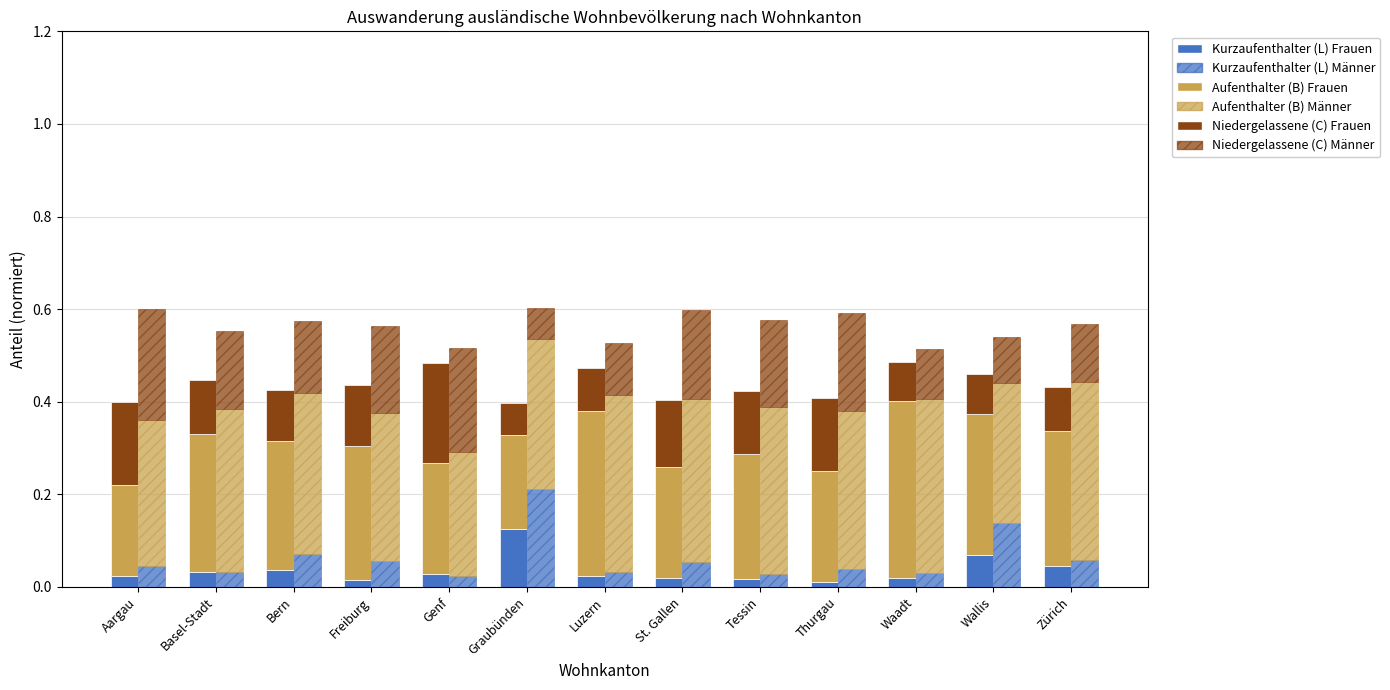

What is the highest value of the Niedergelassene (C) (Frauen) series?

0.2